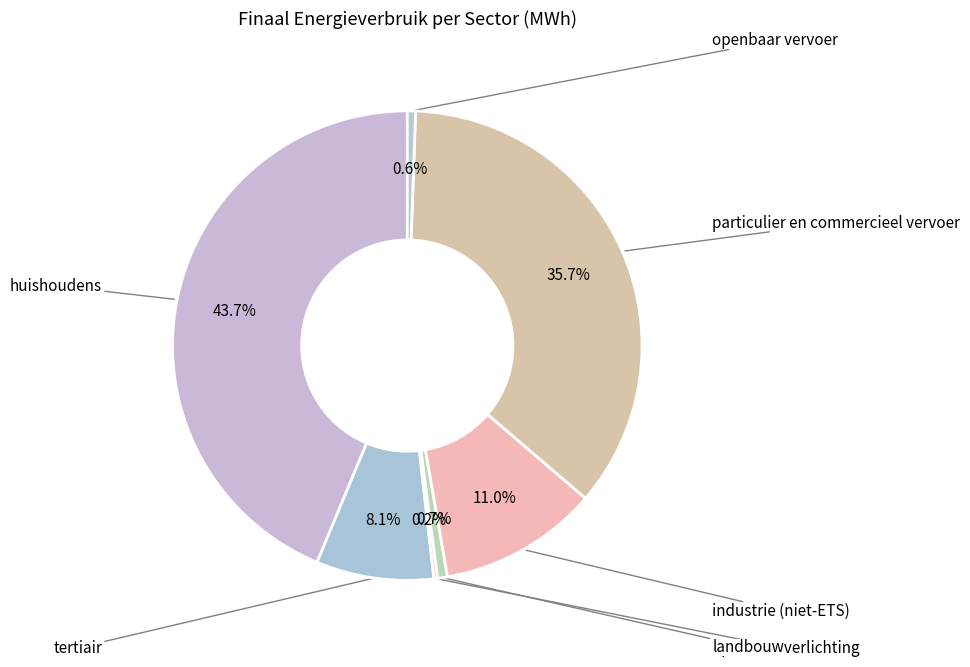

Is particulier en commercieel vervoer the majority of the pie?

No